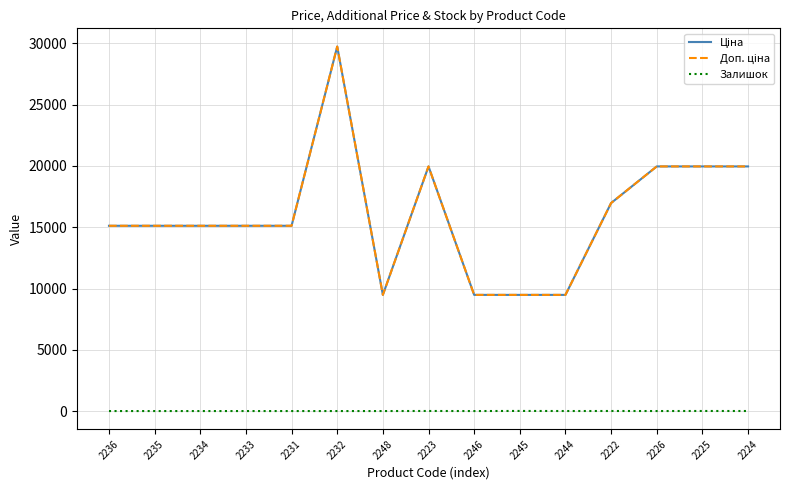

Does the chart display data point markers on the line(s)?

No